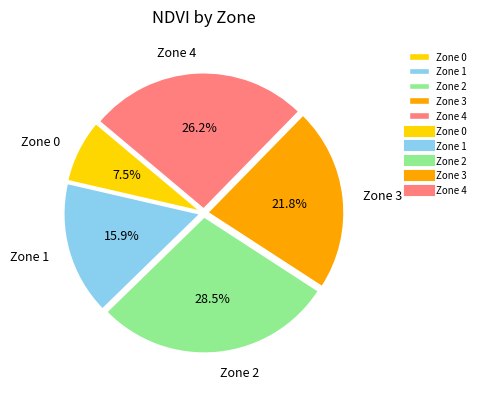

What percentage is the Zone 4 slice, to the nearest percent?

26%